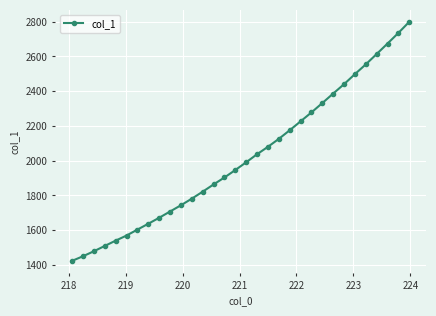

Count the number of values greater than 1991.

16